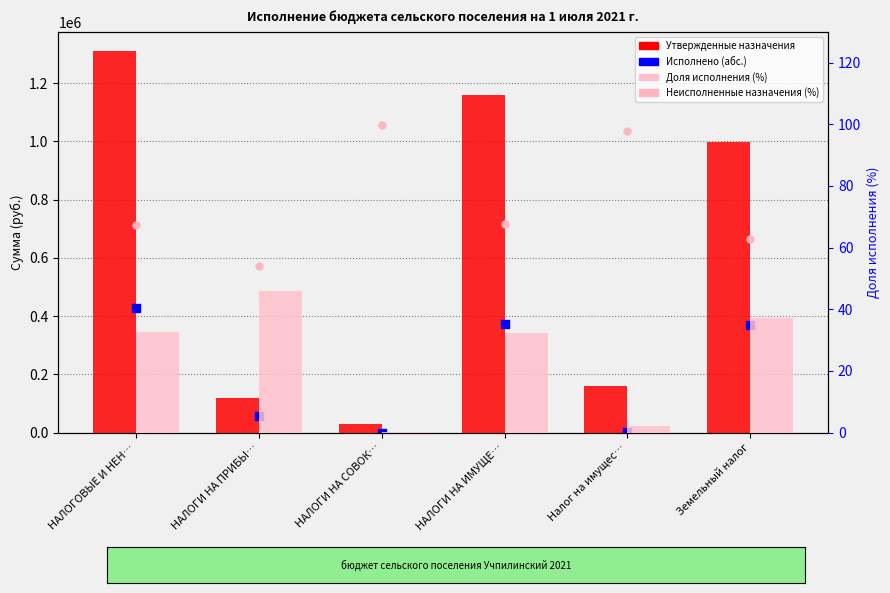

At which category is the sum across all series the highest?

НАЛОГОВЫЕ И НЕН…